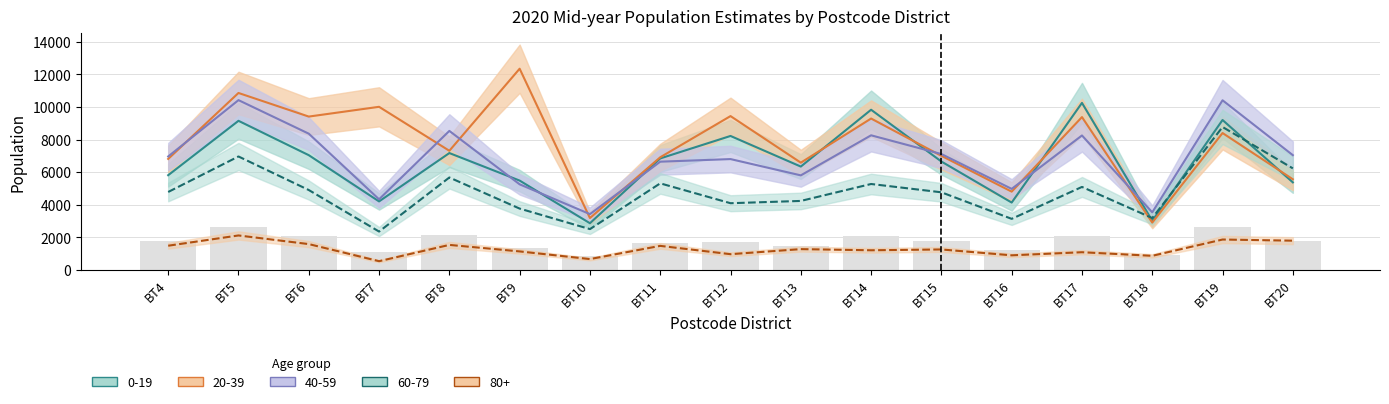

What is the value of the 11th bar from the left?

2065.0